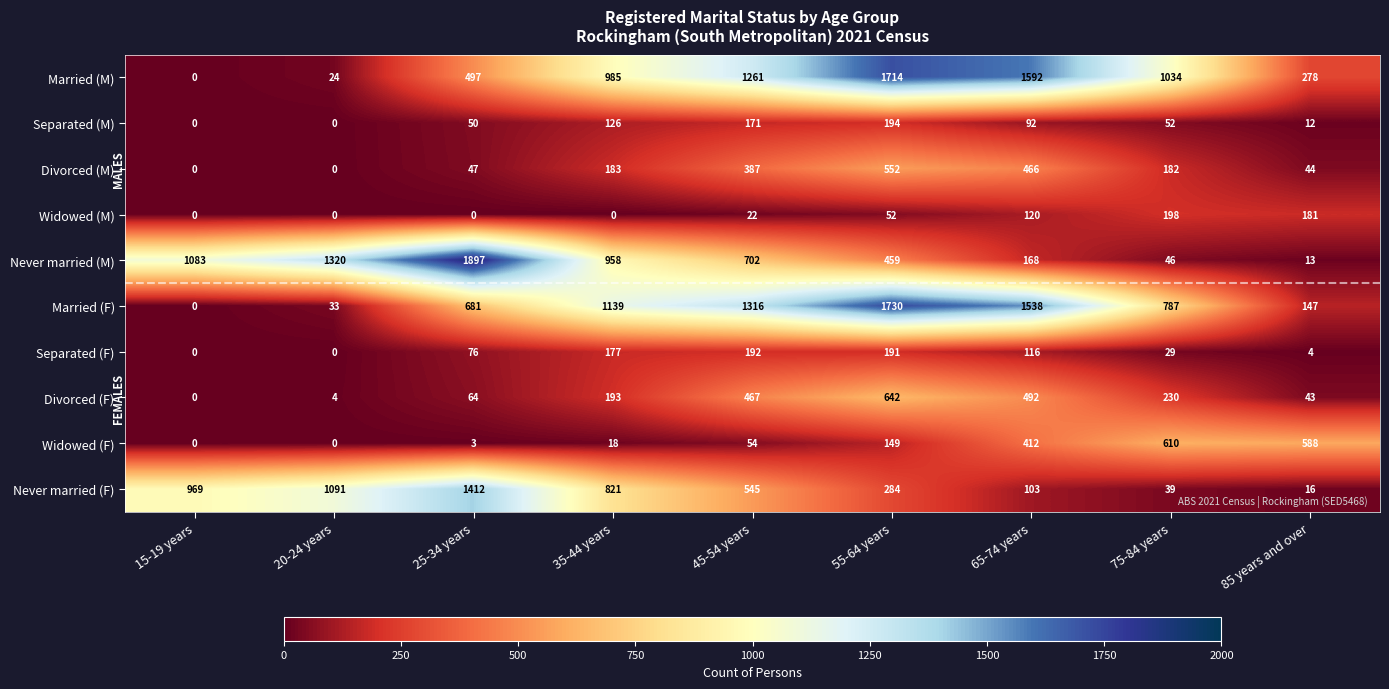

How many distinct data groups are displayed?

10